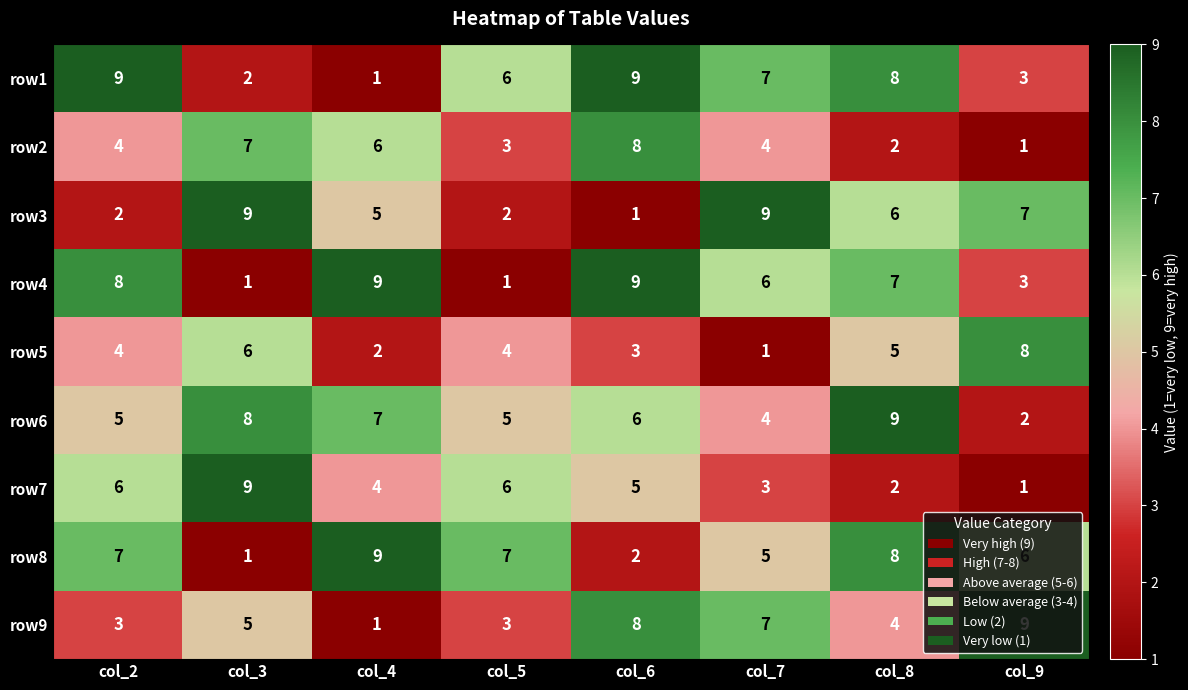

How many categories are shown in the chart?

8